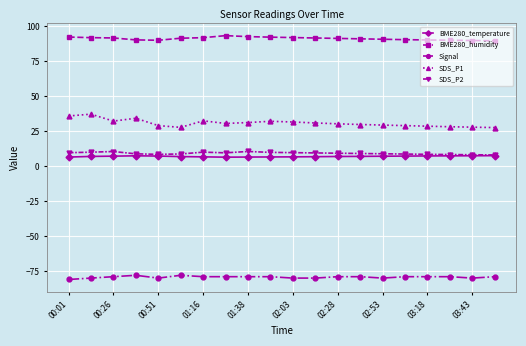

What is the sum of all BME280_humidity values?

1821.8